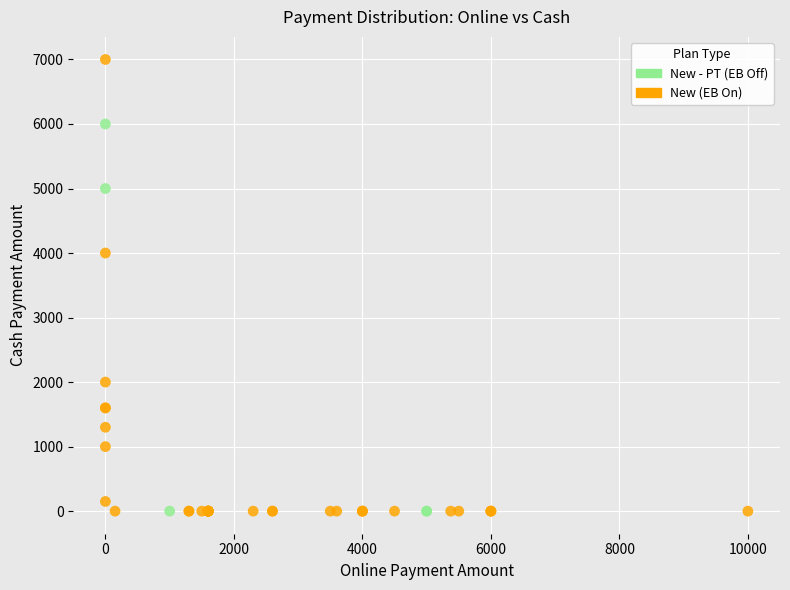

Which series has the largest Y range (max minus min)?

New (EB On)